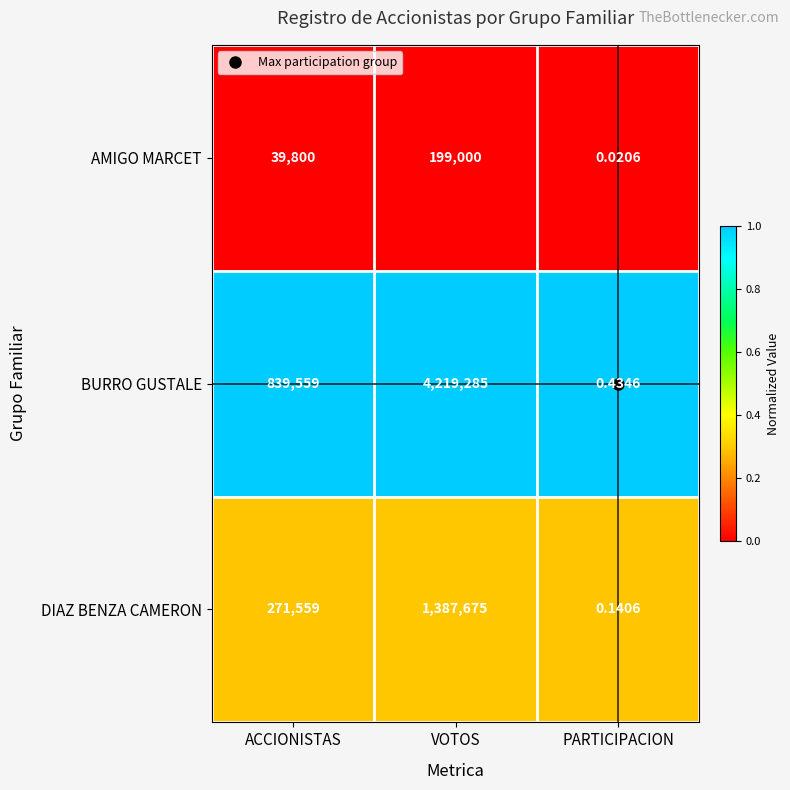

Rank the series by their average value, from highest to lowest.

BURRO GUSTALE, DIAZ BENZA CAMERON, AMIGO MARCET